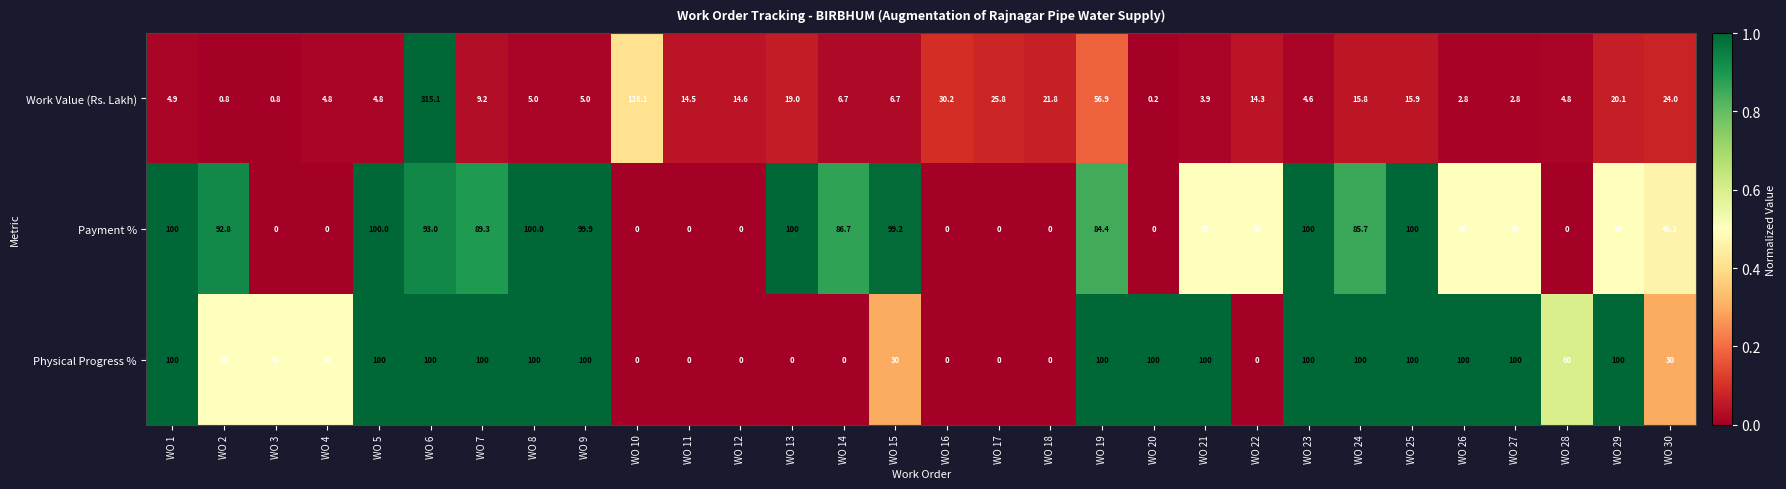

Which label corresponds to the largest value in the chart?

WO 6